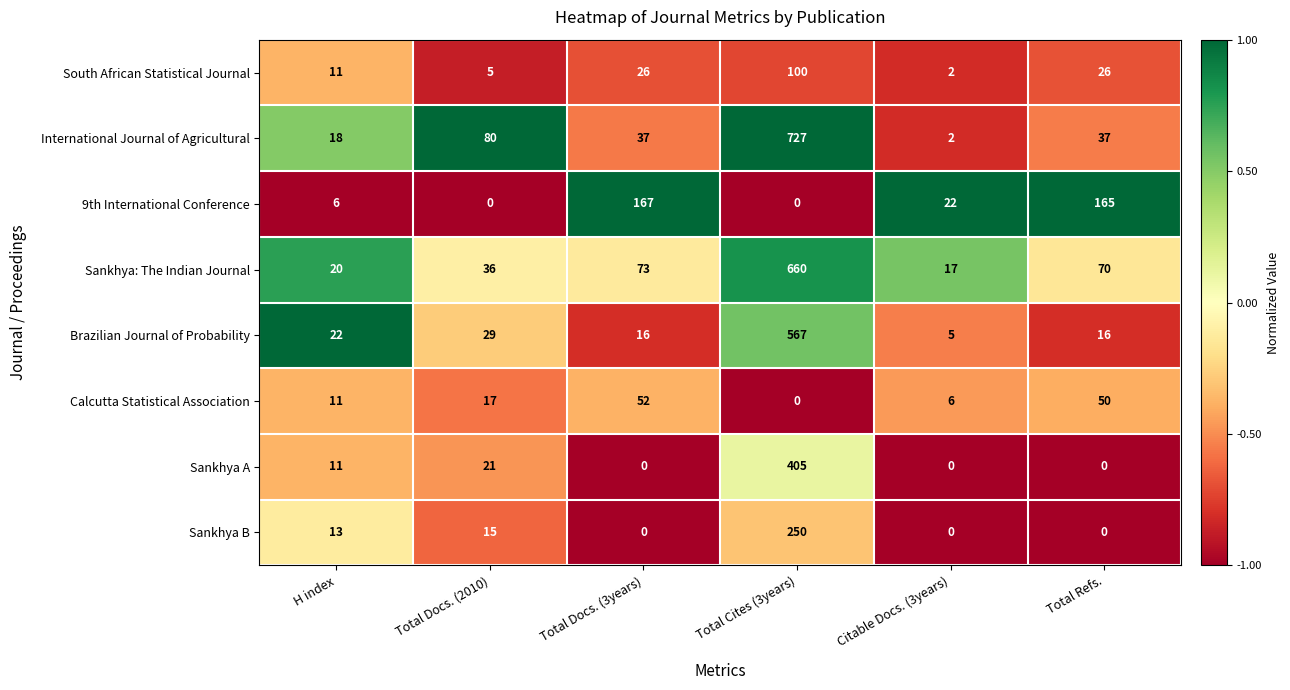

Which series has the largest range (max minus min)?

International Journal of Agricultural